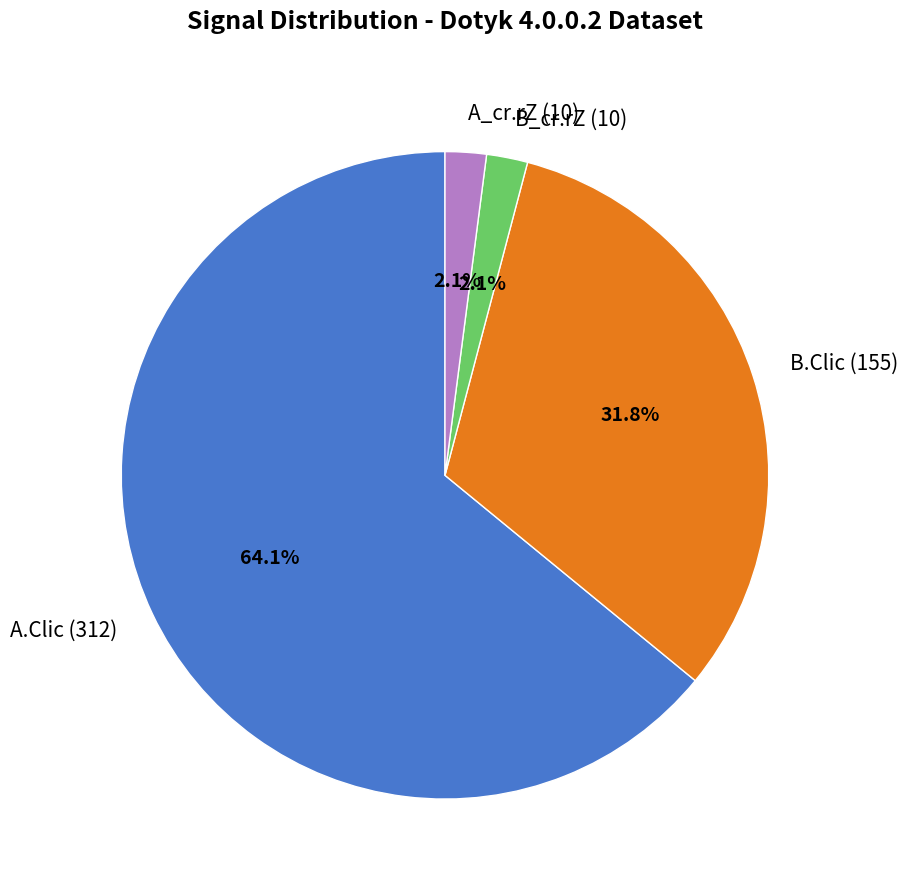

What is the largest slice in the pie chart?

A.Clic (312)